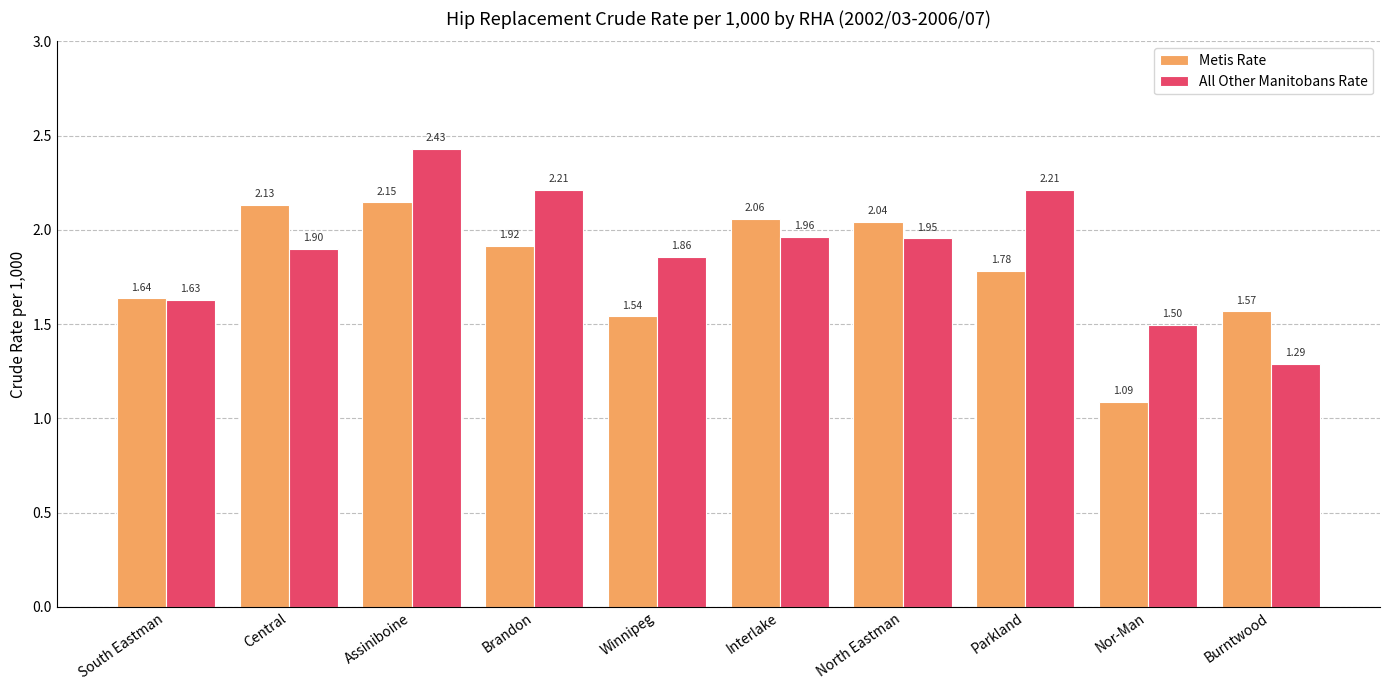

Which series changed the most between Assiniboine and Winnipeg?

Metis Rate